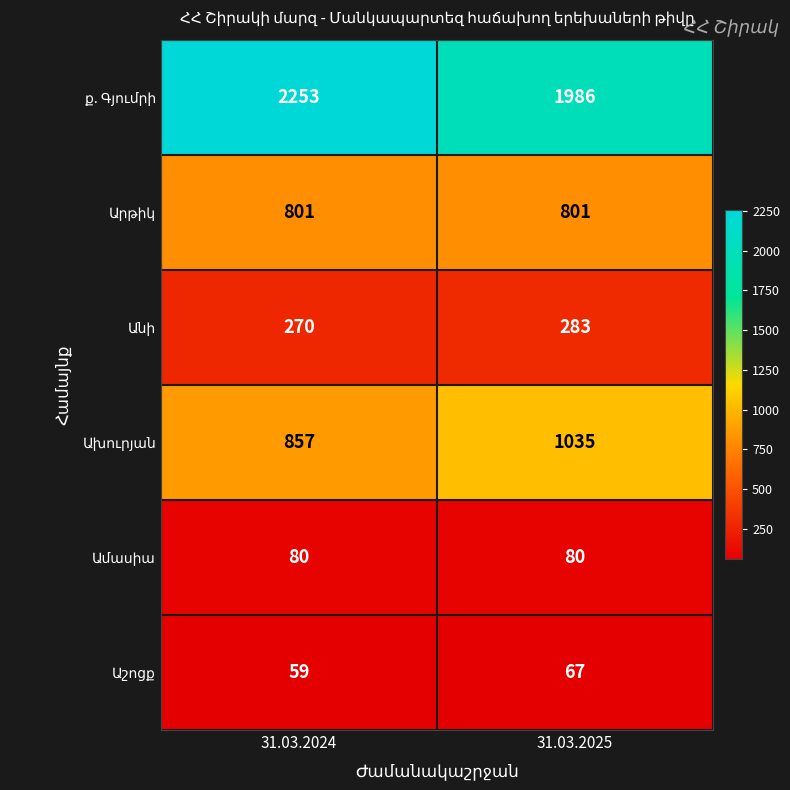

What is the spread (max minus min) of values at 31.03.2024?

2194